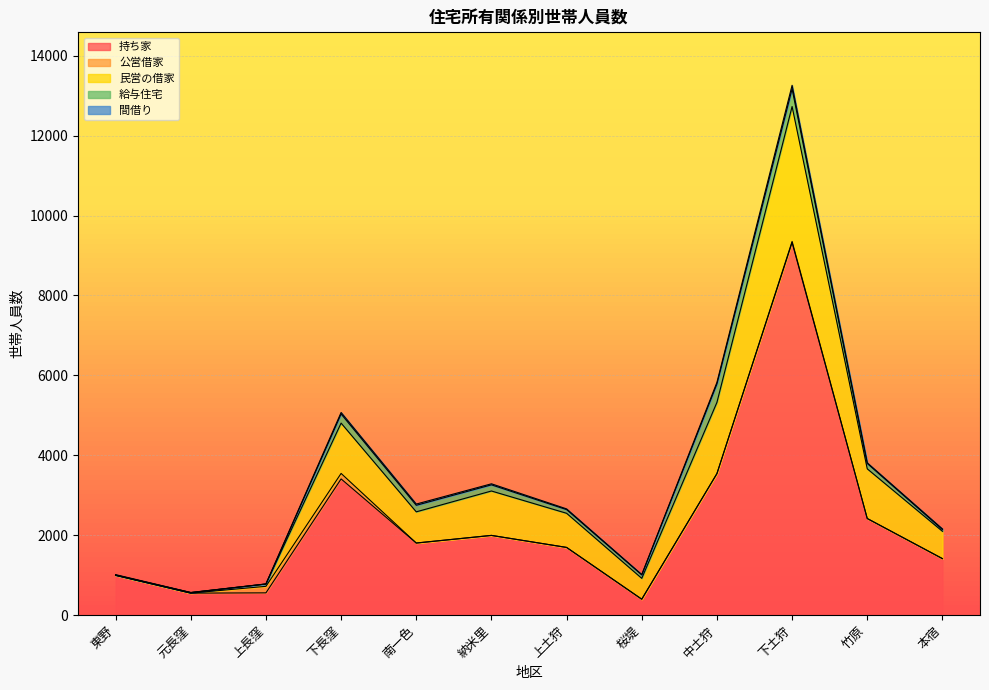

Reading left to right, list all the values displayed in this chart.

持ち家: 994	548	555	3407	1802	1993	1692	396	3540	9326	2416	1412
公営借家: 0	0	163	138	0	0	0	0	0	27	0	0
民営の借家: 5	12	58	1260	781	1112	855	522	1784	3378	1244	684
給与住宅: 2	1	0	228	164	154	92	86	461	442	134	42
間借り: 10	3	2	38	31	26	18	9	40	89	17	18